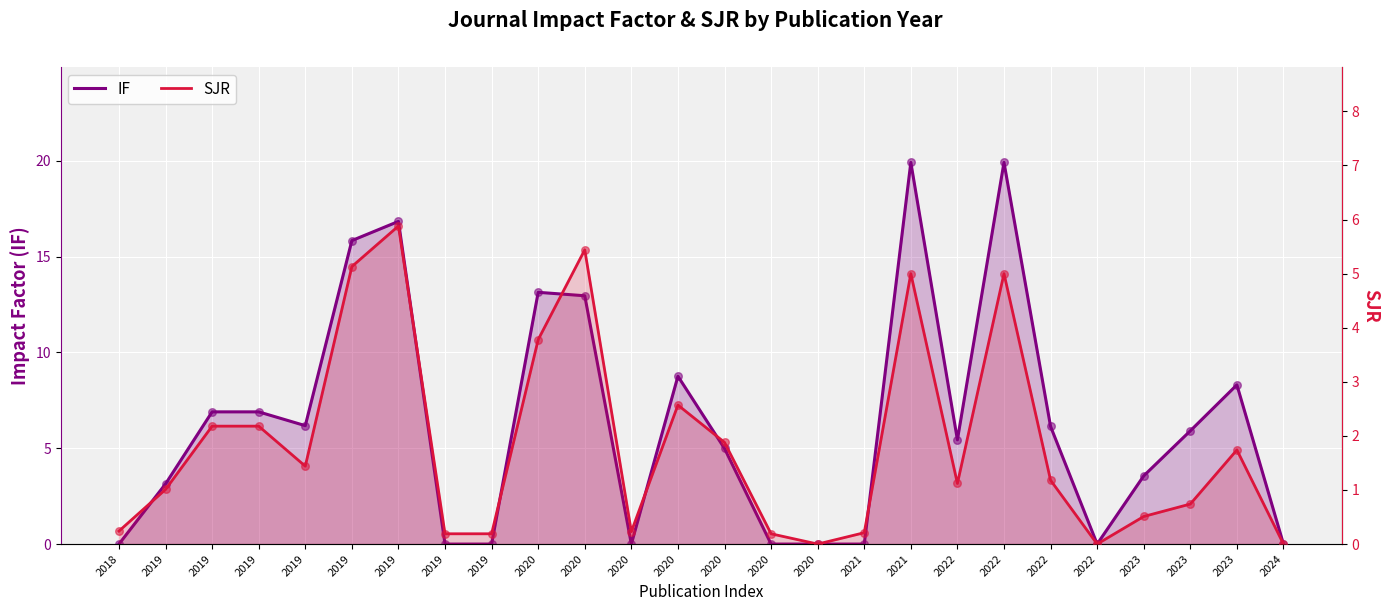

Which series contains the lowest Y value?

IF